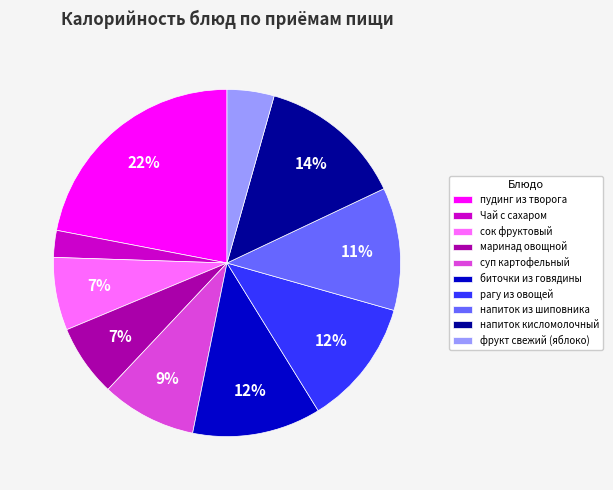

To the nearest percent, what percentage of the pie is напиток из шиповника?

11%